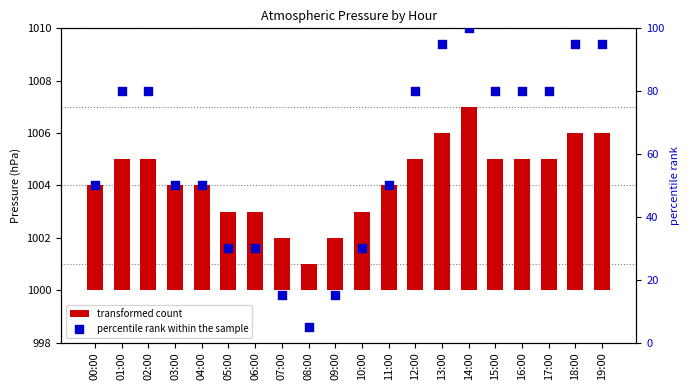

Which series has the largest total across all categories?

percentile rank within sample